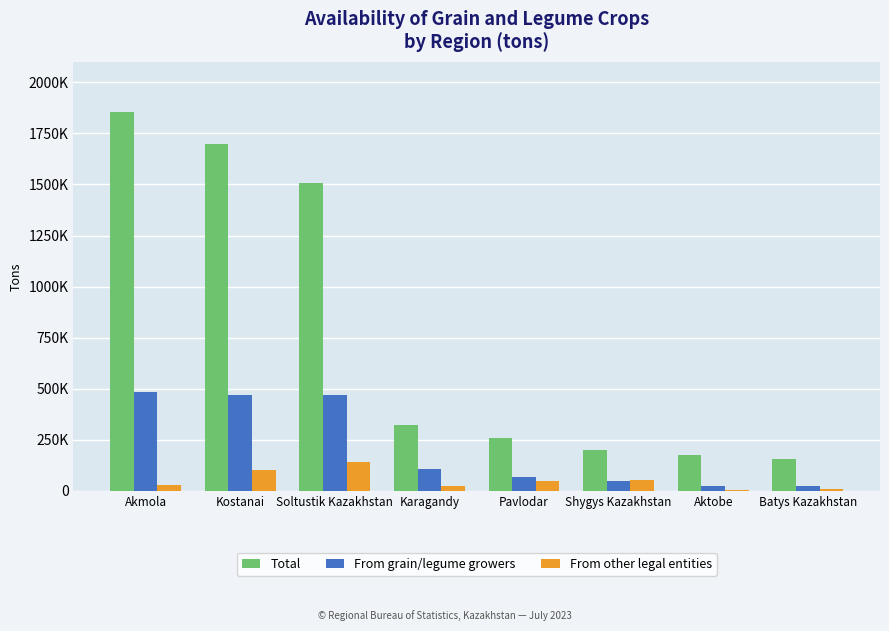

Reading left to right, what are all the values shown in this chart?

Total: Akmola=1856030.2	Kostanai=1695923.6	Soltustik Kazakhstan=1508203.3	Karagandy=321339.3	Pavlodar=256521.5	Shygys Kazakhstan=196931.8	Aktobe=172738.7	Batys Kazakhstan=154208.3
From grain/legume growers: Akmola=484774.3	Kostanai=469696.2	Soltustik Kazakhstan=470712.4	Karagandy=108410.6	Pavlodar=65645.6	Shygys Kazakhstan=48387.7	Aktobe=23163.4	Batys Kazakhstan=21130.0
From other legal entities: Akmola=26158.7	Kostanai=101977.8	Soltustik Kazakhstan=142188.3	Karagandy=22424.5	Pavlodar=46606.5	Shygys Kazakhstan=51138.1	Aktobe=4990.0	Batys Kazakhstan=7326.1